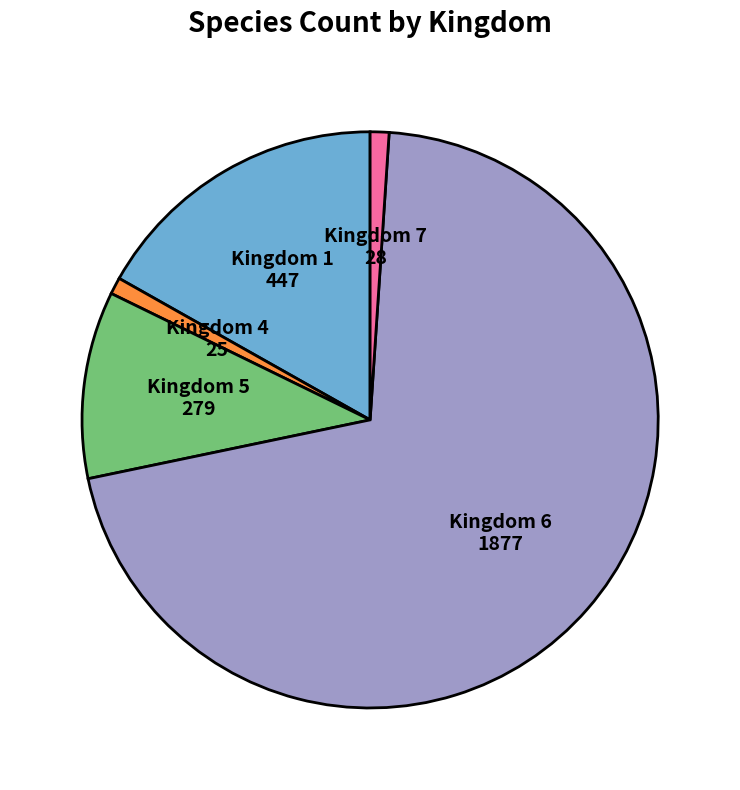

What is the ratio of the value at Kingdom 6 to the value at Kingdom 7?

67.0